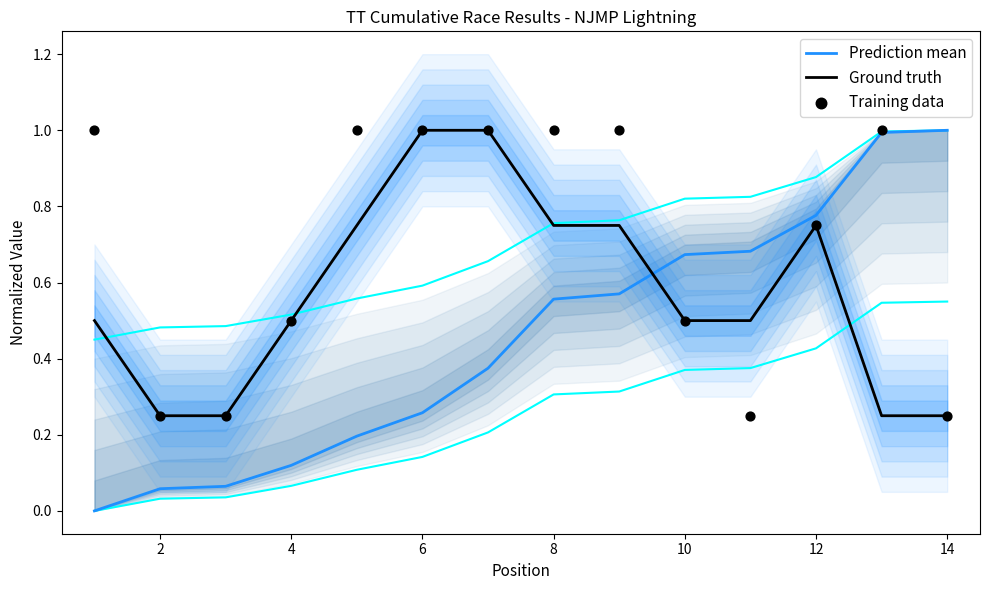

Which series has the largest total across all categories?

Training data